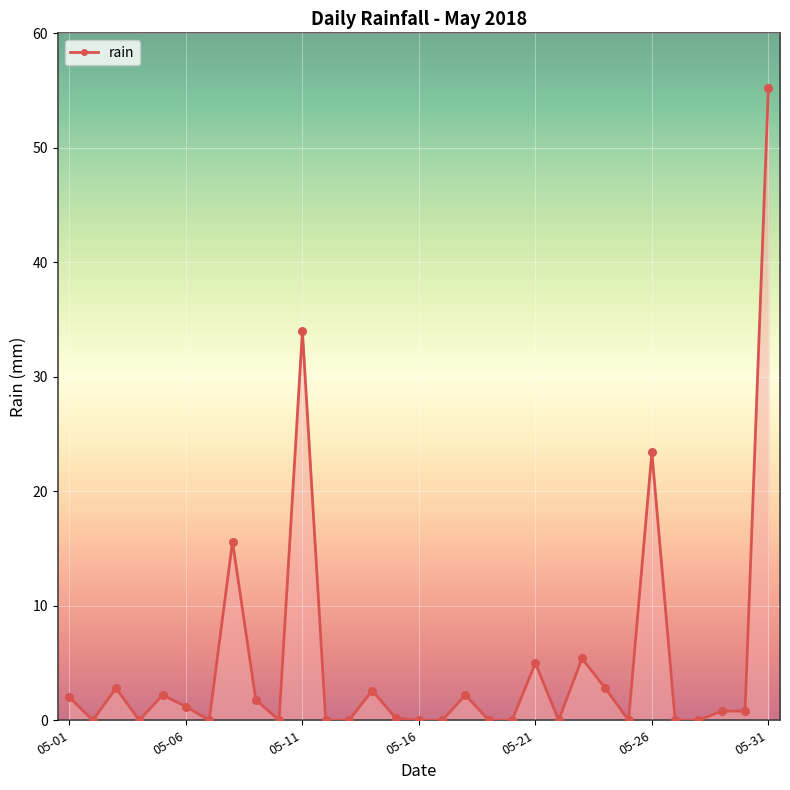

What is the value of the 6th point from the left?

1.2